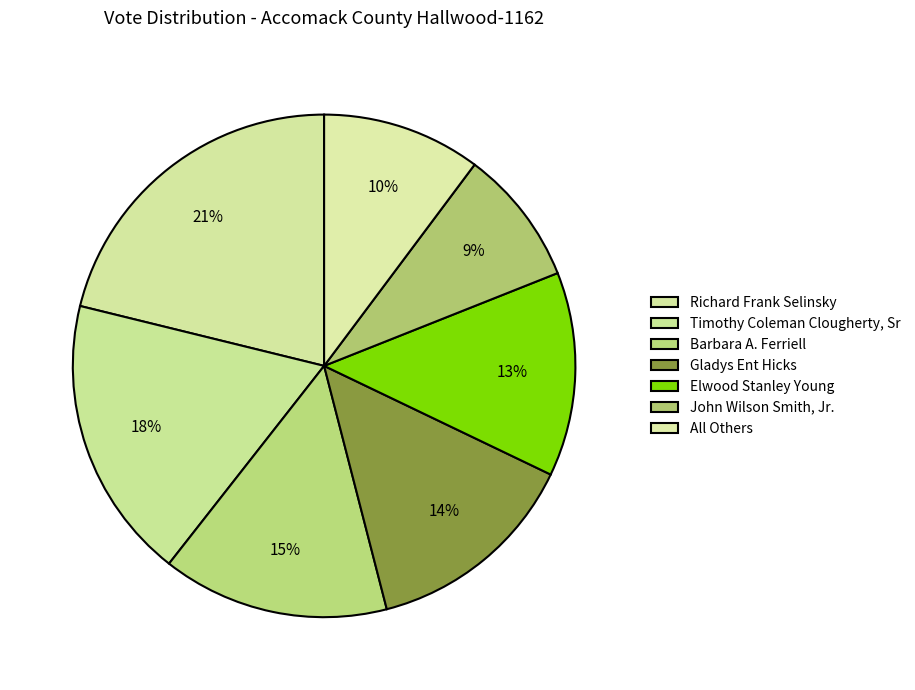

To the nearest percent, what portion does Richard Frank Selinsky represent?

21%